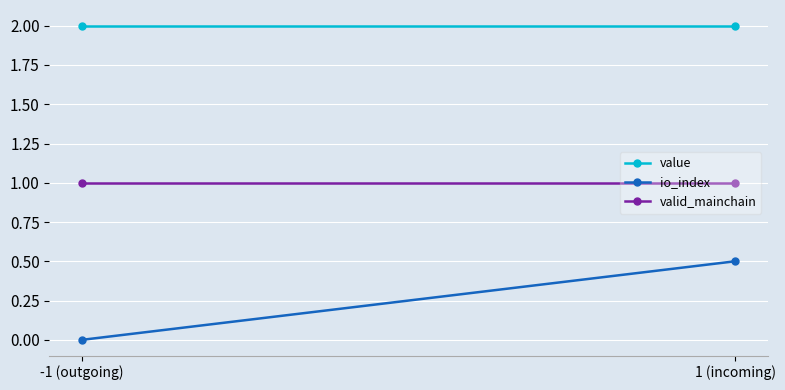

What is the total value across all series at 1 (incoming)?

3.5